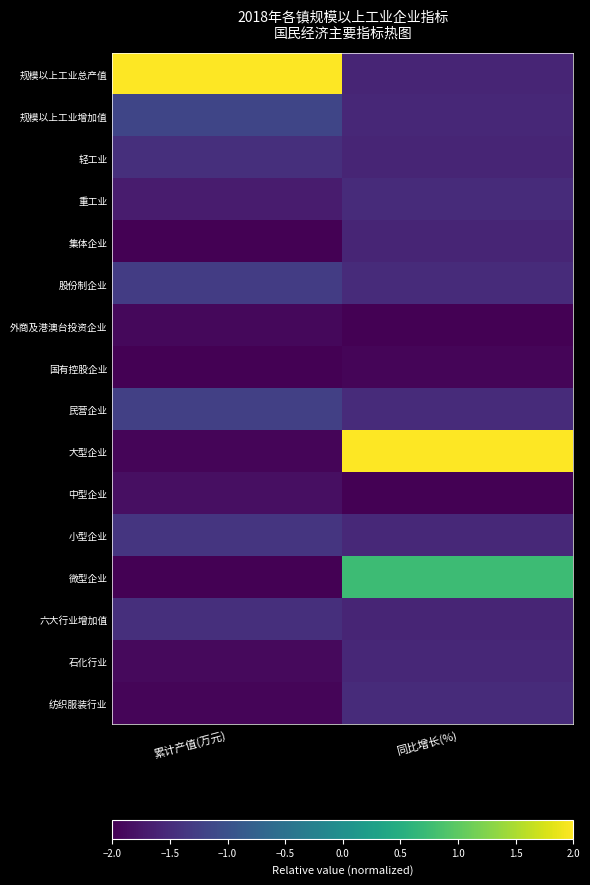

How many series are shown in this chart?

16